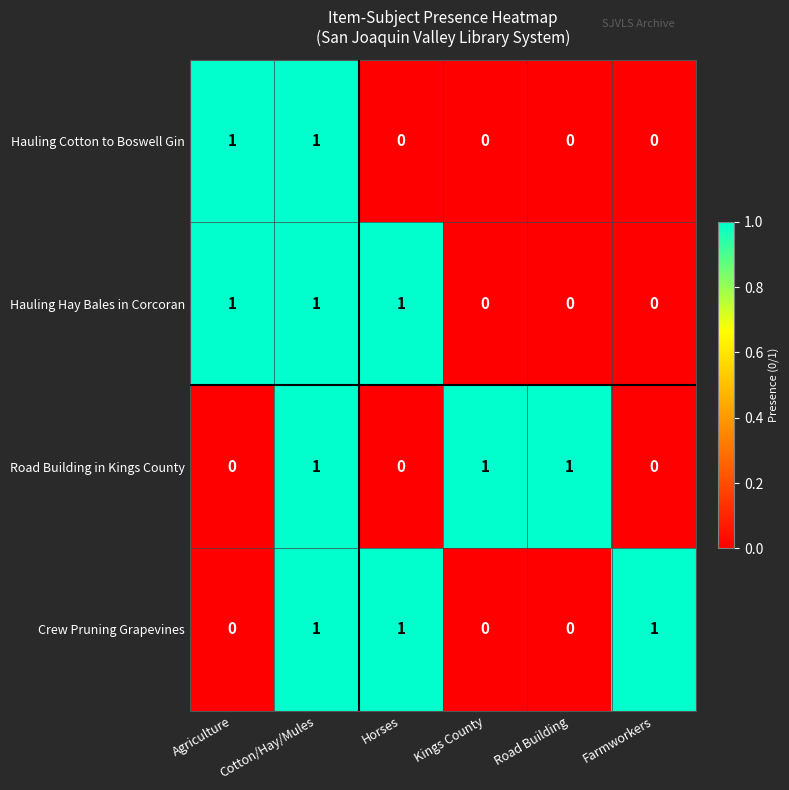

True or false: Hauling Cotton to Boswell Gin has a value of 1 at Cotton/Hay/Mules.

True